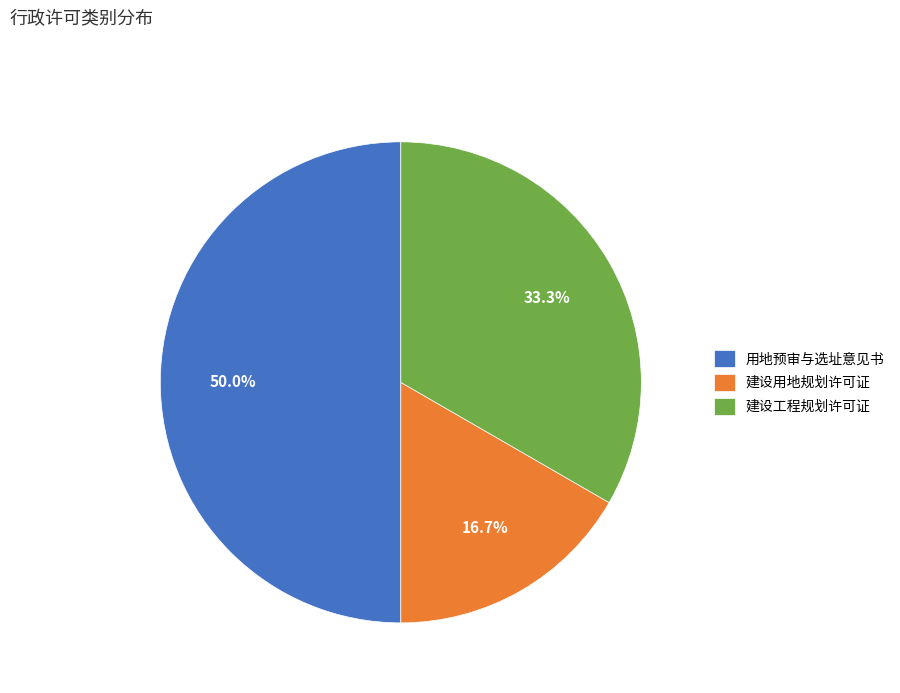

Which has a higher value, 用地预审与选址意见书 or 建设工程规划许可证?

用地预审与选址意见书